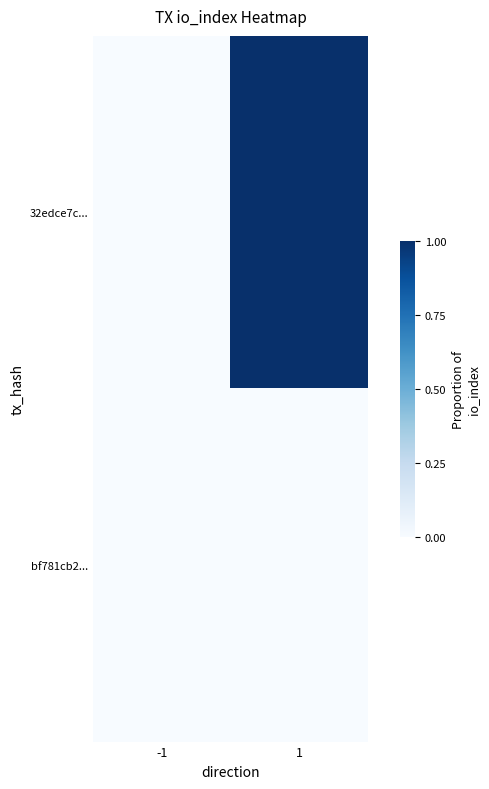

How many data points does each series have?

2